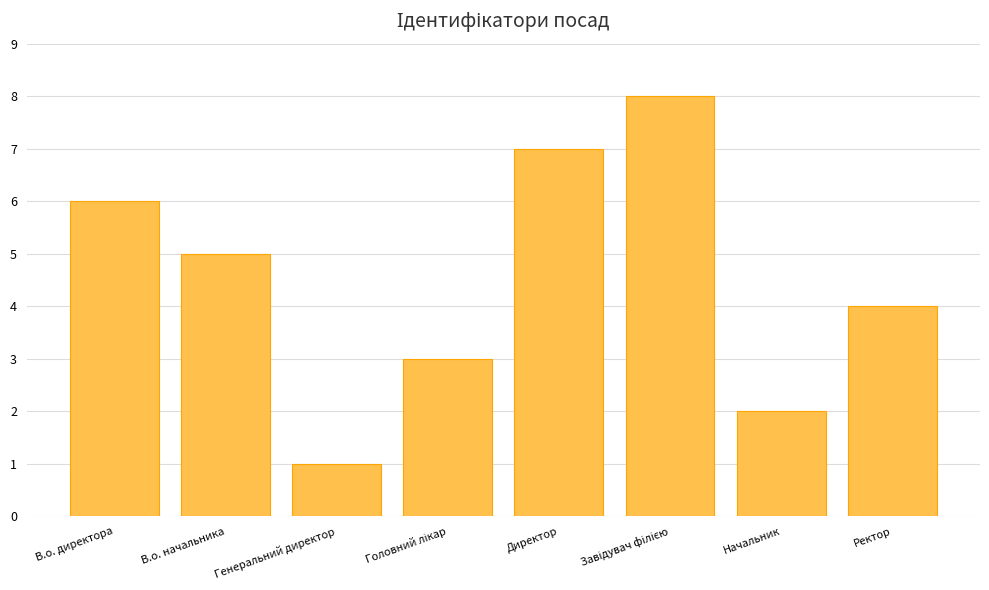

Are the bars horizontal?

No